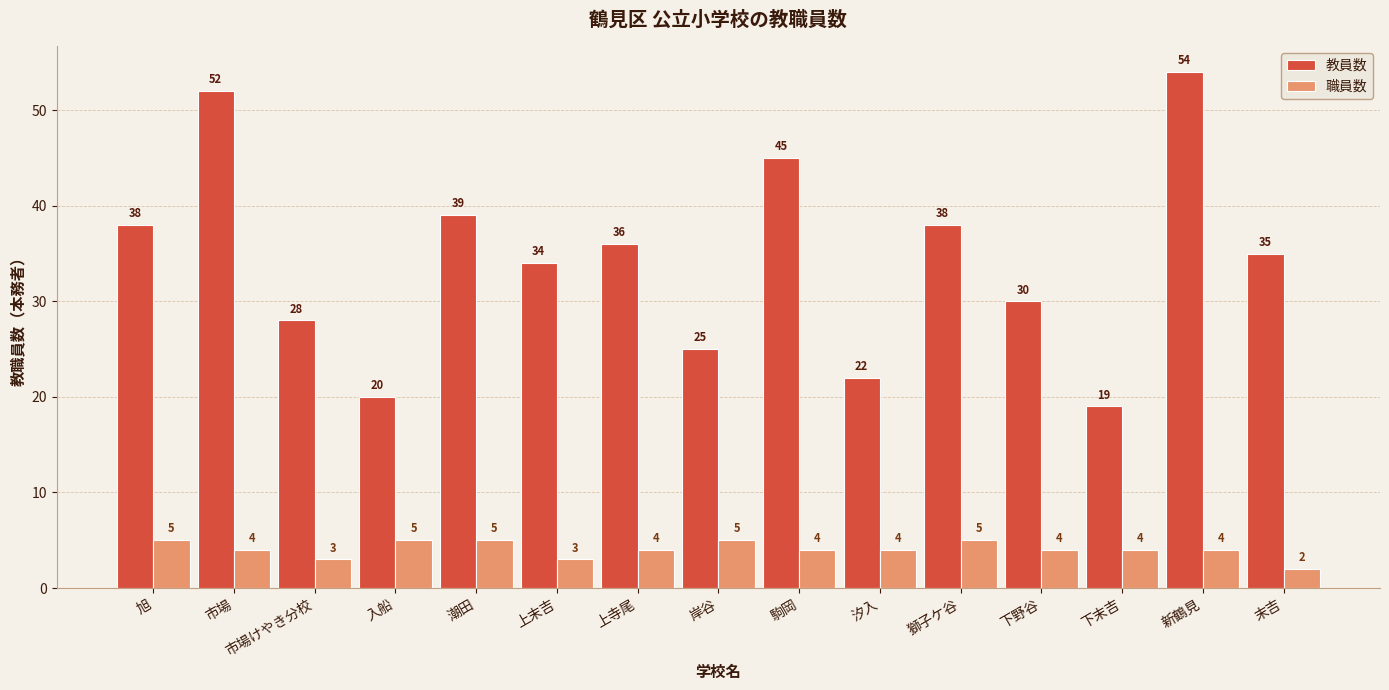

Reading left to right, transcribe all the data shown in this chart.

教員数: 旭=38	市場=52	市場けやき分校=28	入船=20	潮田=39	上末吉=34	上寺尾=36	岸谷=25	駒岡=45	汐入=22	獅子ケ谷=38	下野谷=30	下末吉=19	新鶴見=54	末吉=35
職員数: 旭=5	市場=4	市場けやき分校=3	入船=5	潮田=5	上末吉=3	上寺尾=4	岸谷=5	駒岡=4	汐入=4	獅子ケ谷=5	下野谷=4	下末吉=4	新鶴見=4	末吉=2